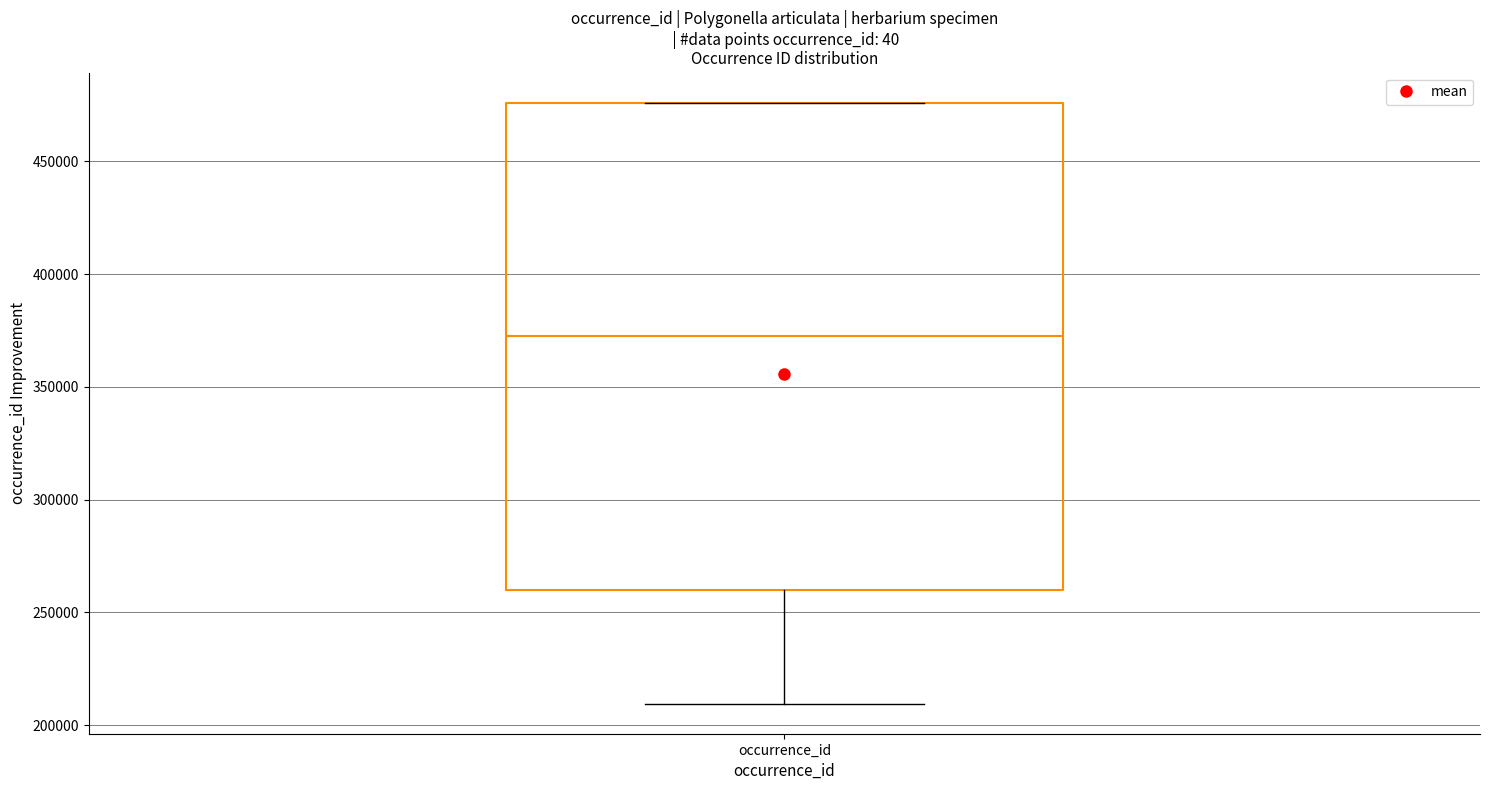

Read this box plot against the y-axis: the position of the median line, the range covered by the box, and the ends of both whiskers. The values are not printed on the chart, so give them approximately, as read against the axis.

median 375000, box 260000 to 475000, whiskers 210000 to 475000